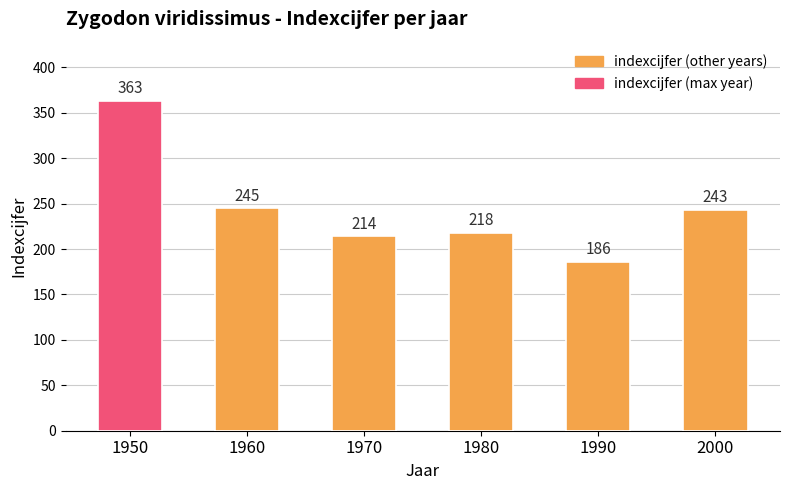

Is it true that the value at 2000 is 92?

False